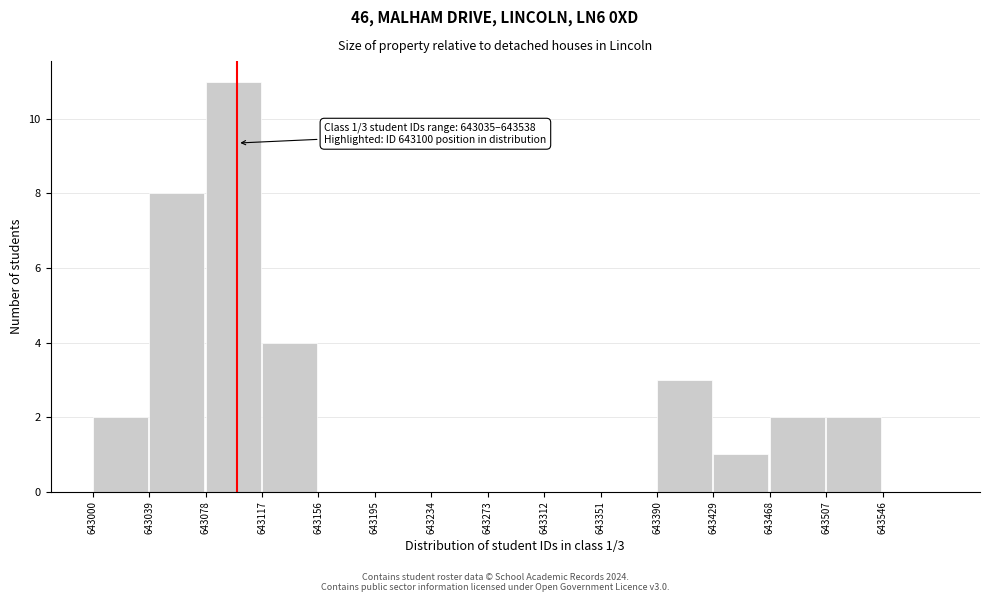

Which range on the x-axis has the tallest bar?

643078 to 643117